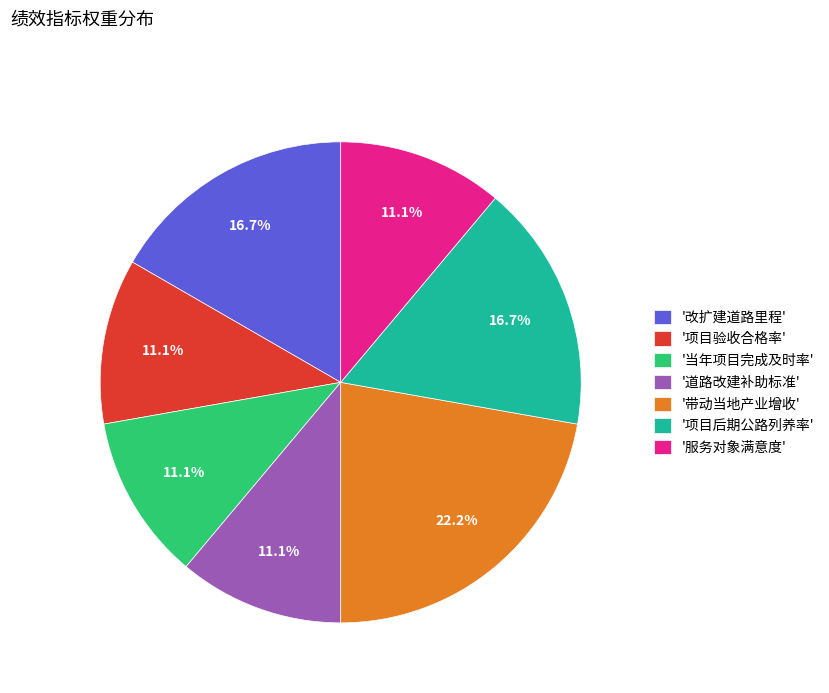

Combined, what portion of the pie is '项目验收合格率' and '项目后期公路列养率'?

27.8%